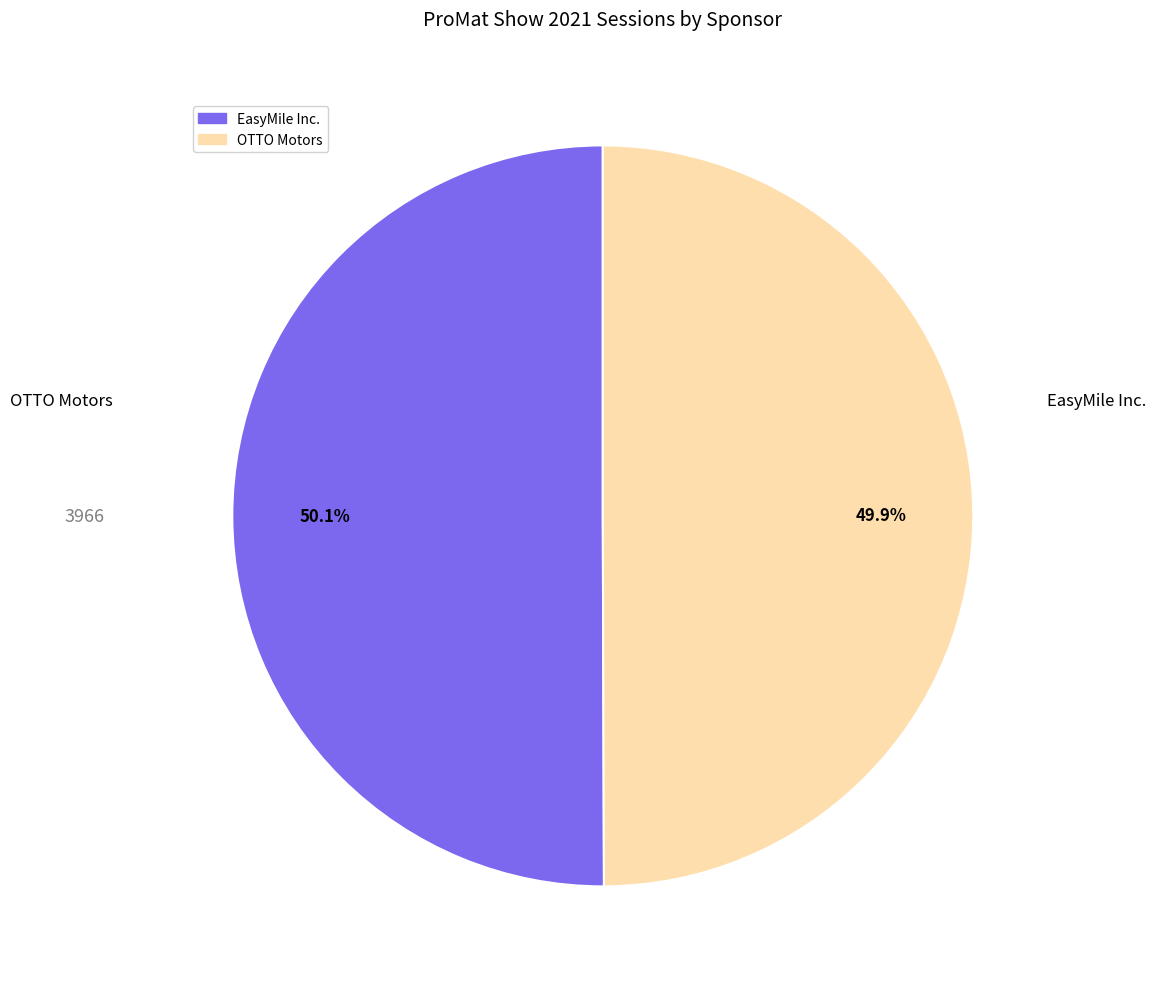

Which slice is the largest?

EasyMile Inc.